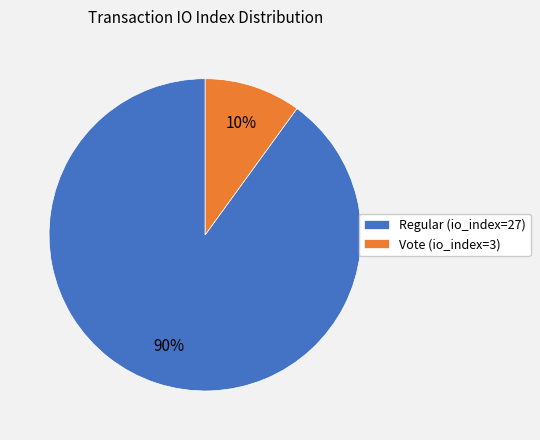

To the nearest percent, what percentage of the pie is Regular (io_index=27)?

90%